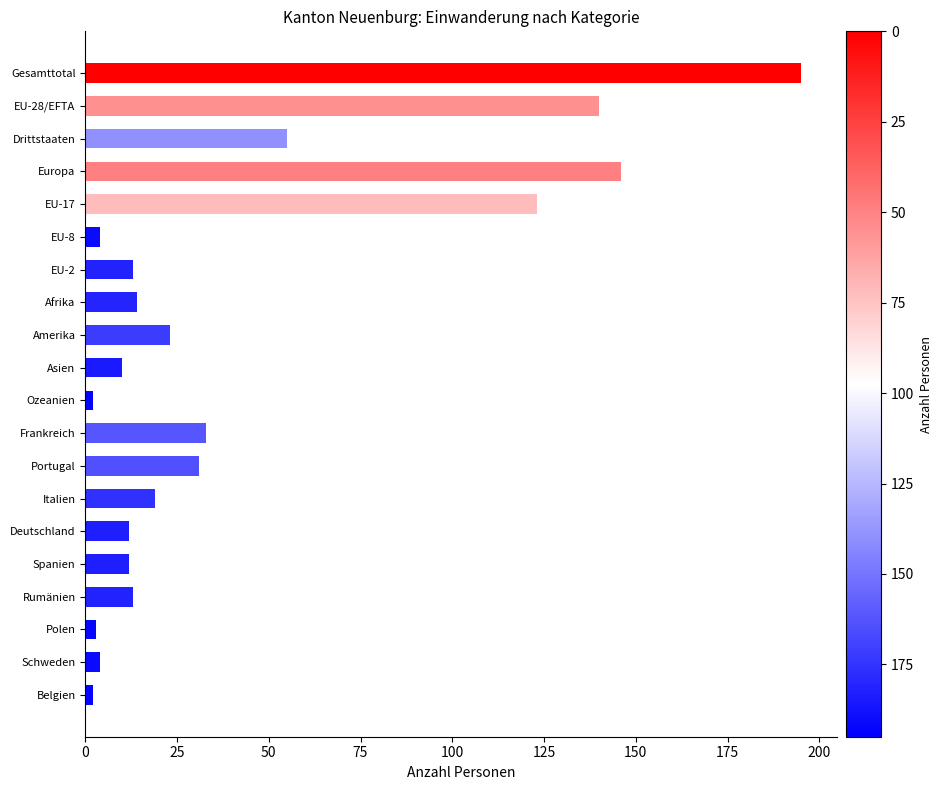

How many categories are shown in the chart?

20